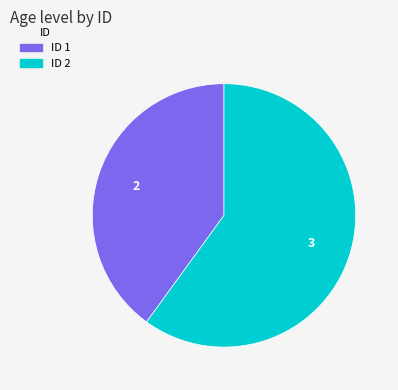

Approximately how many times larger is the value at ID 1 compared to ID 2?

0.7